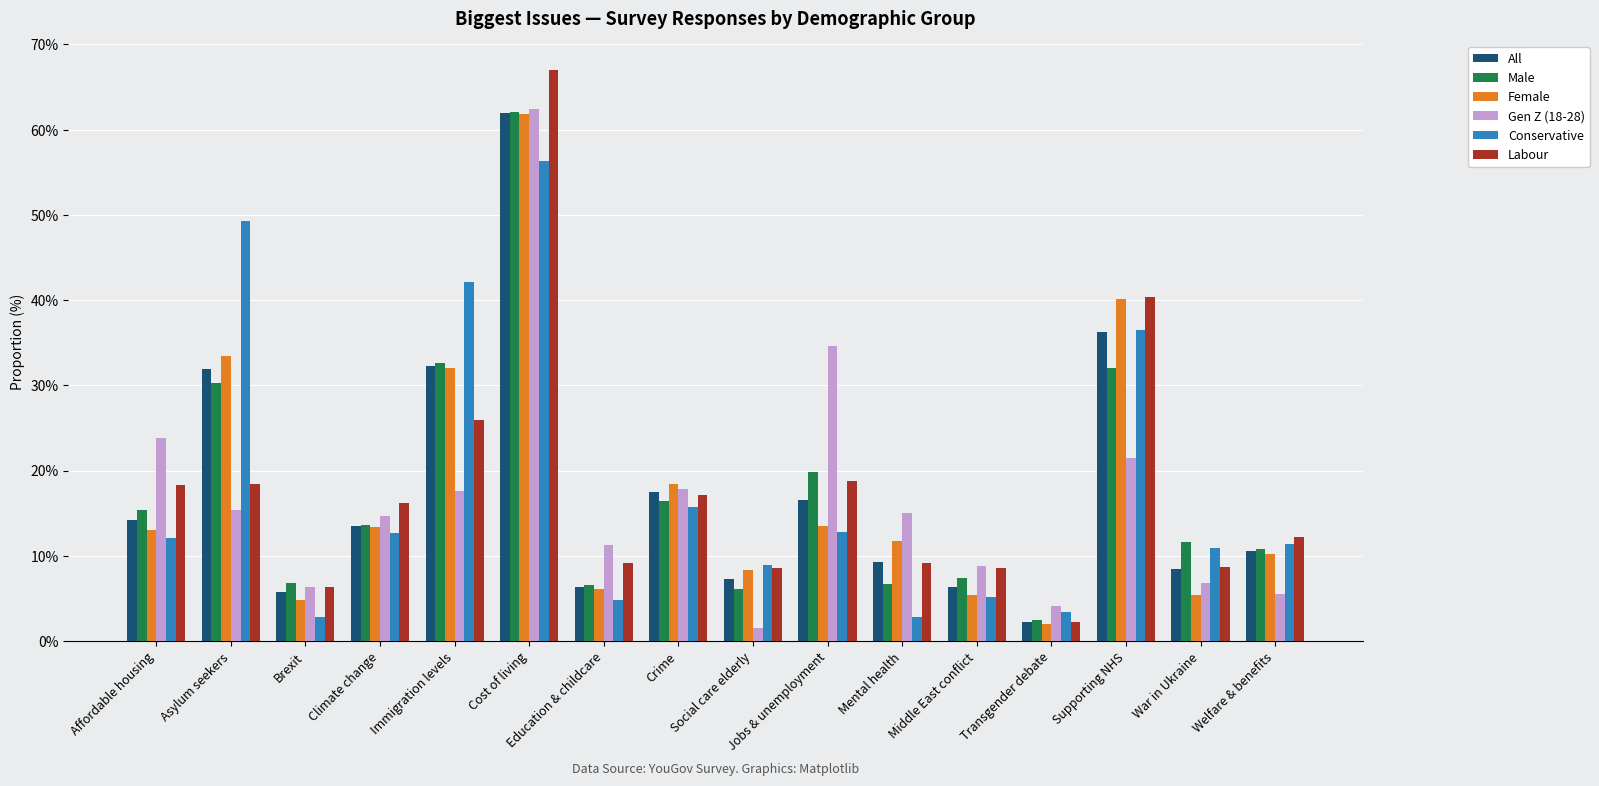

How many values in the Conservative series exceed 12?

8